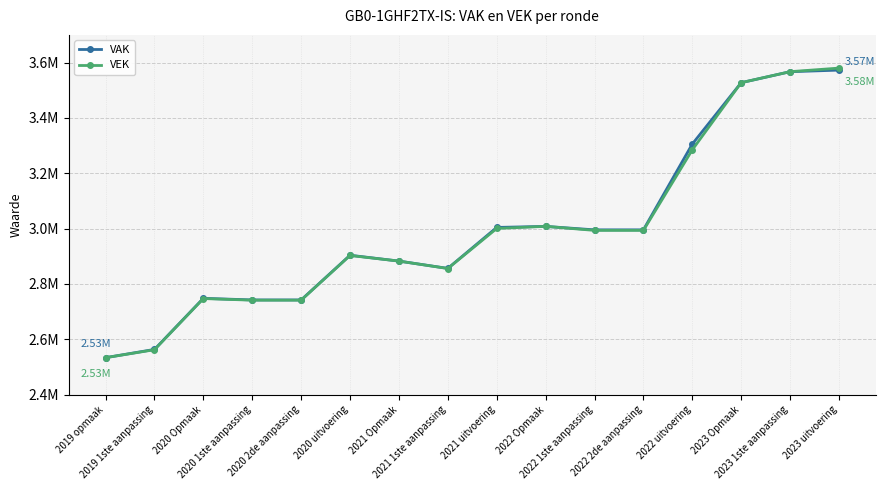

Reading right to left, extract all data points from this chart.

VAK: 3572730	3566899	3527242	3305536	2995451	2995451	3007953	3004192	2856116	2882541	2903683	2742132	2742132	2748000	2563272	2533538
VEK: 3579992	3567047	3527390	3284674	2993482	2993482	3008101	3000415	2855759	2882541	2902847	2741296	2741296	2747164	2562246	2533538